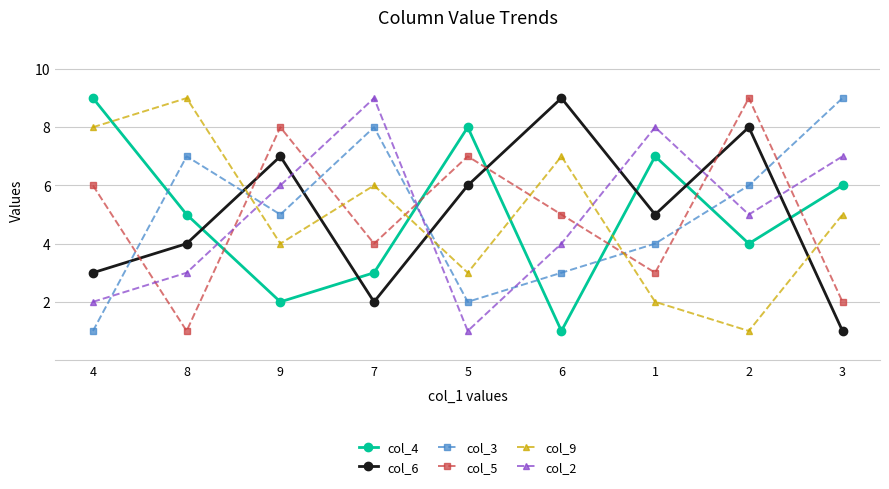

What is the label of the 4th point from the left?

7